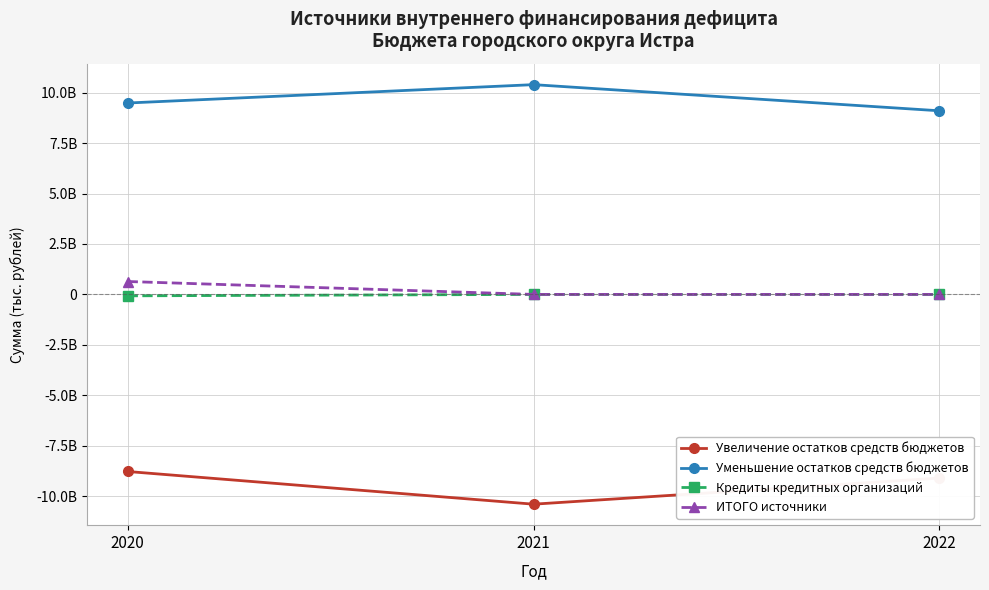

Is this an area chart (filled region under the line)?

No